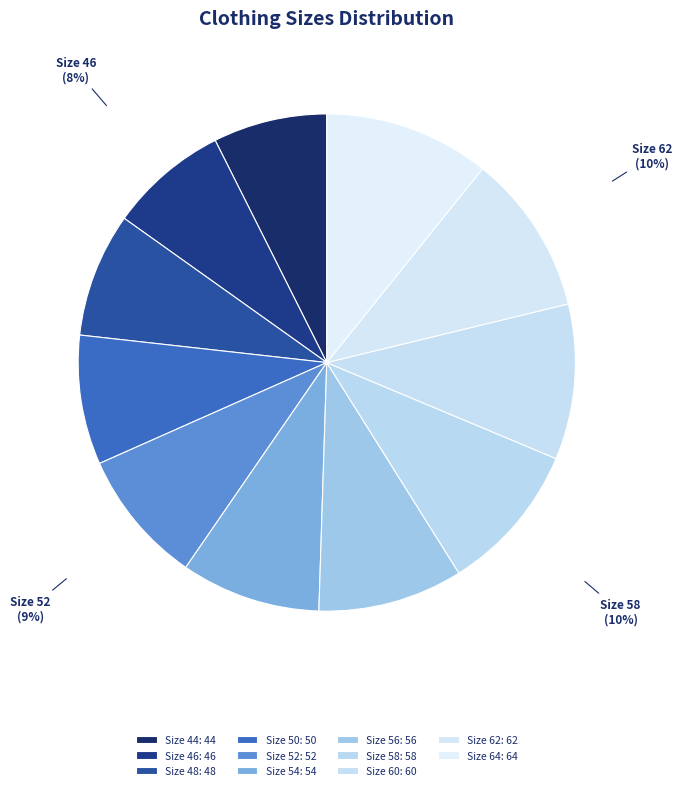

To the nearest percent, what portion does Size 56 represent?

9%